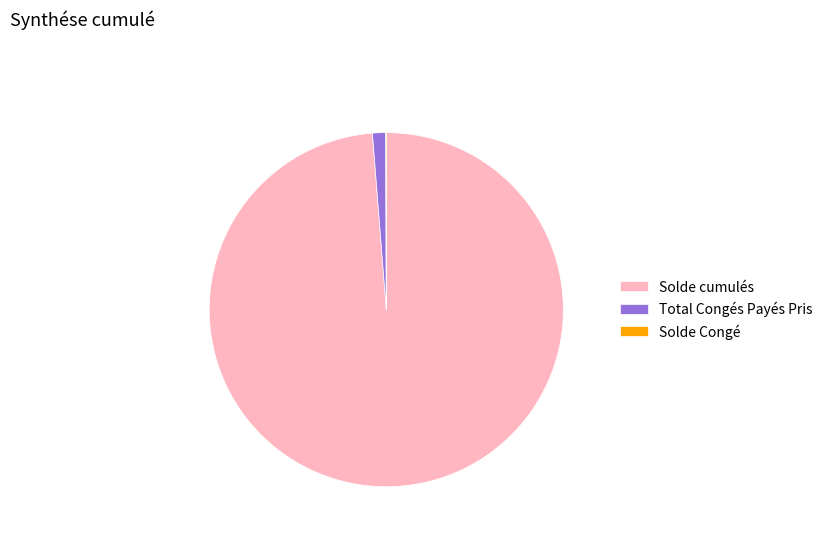

What is the largest slice in the pie chart?

Solde cumulés